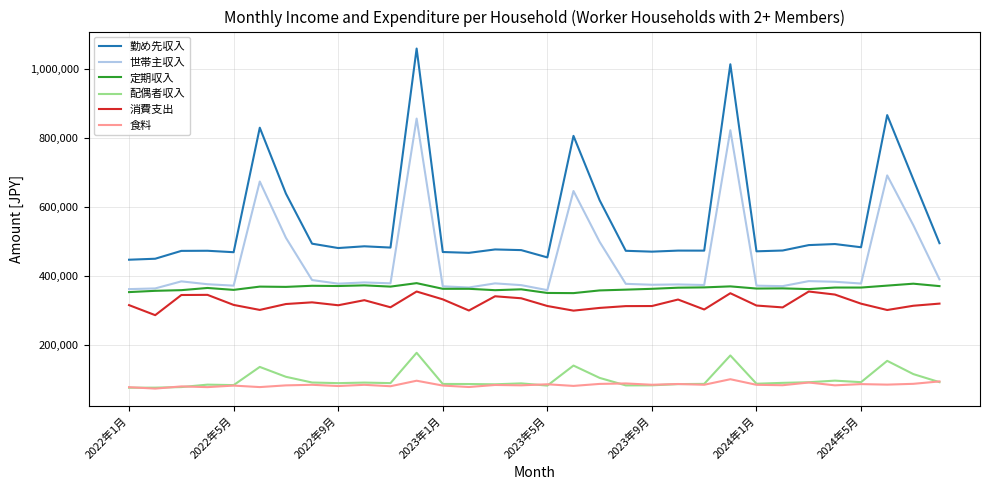

True or false: 食料 and 定期収入 intersect in this chart.

False